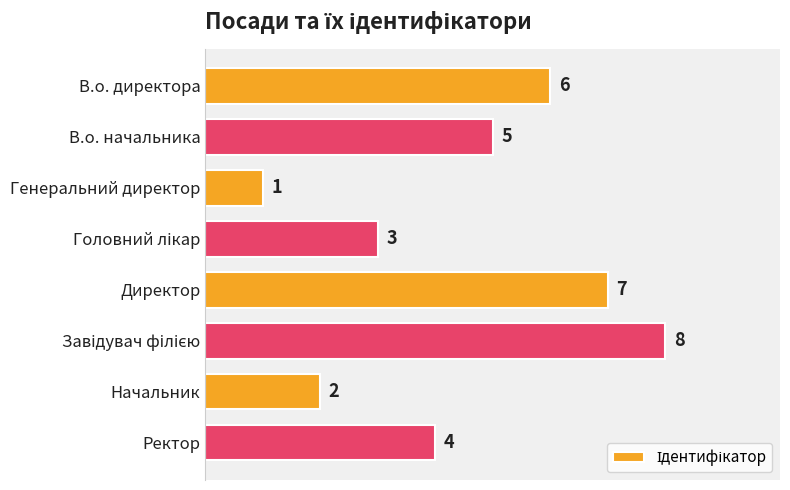

Where is the data nearest to the value 4?

Ректор